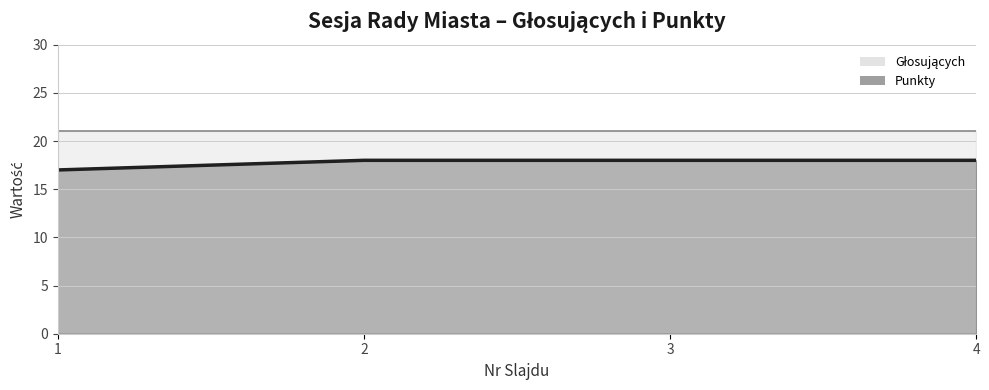

Rank the categories by value from highest to lowest.

2, 3, 4, 1